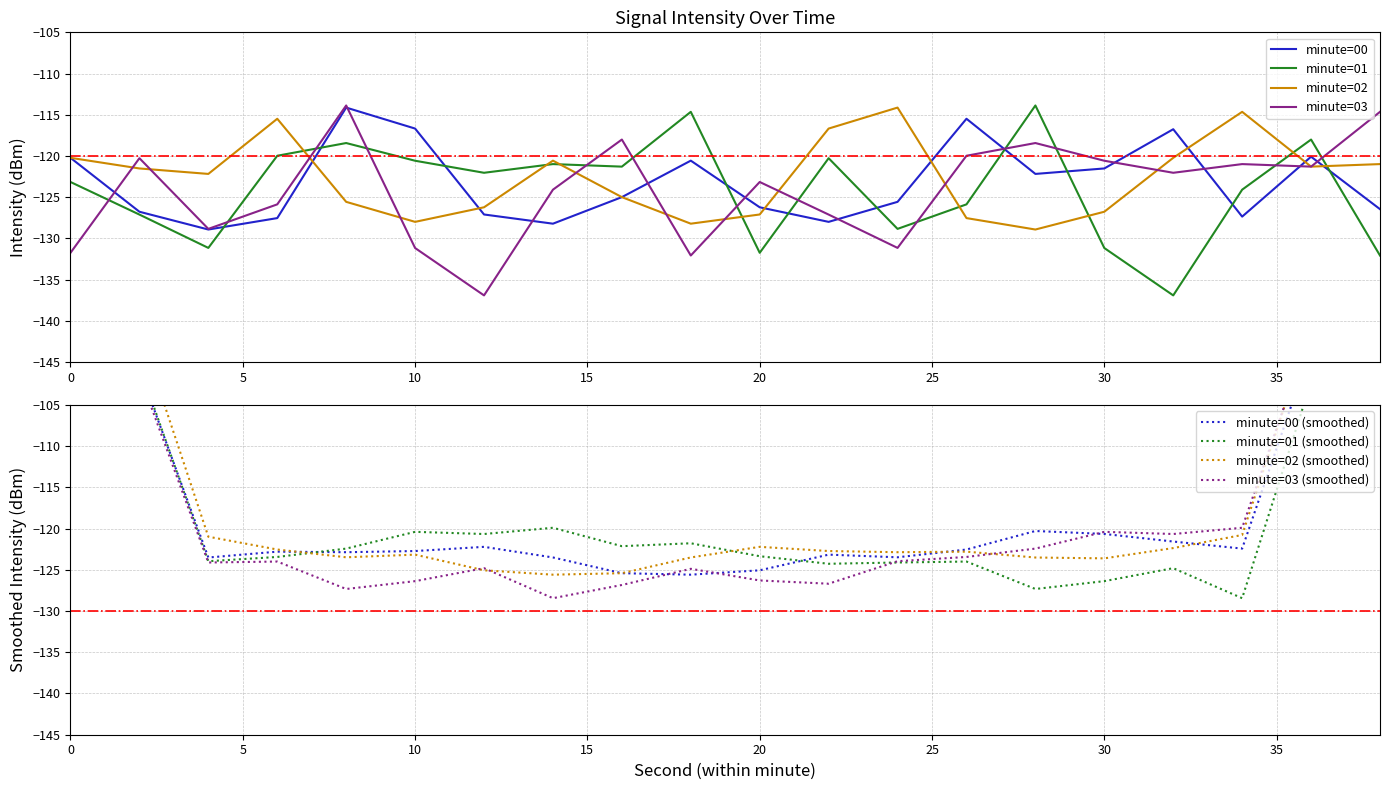

How many categories are shown in the chart?

20